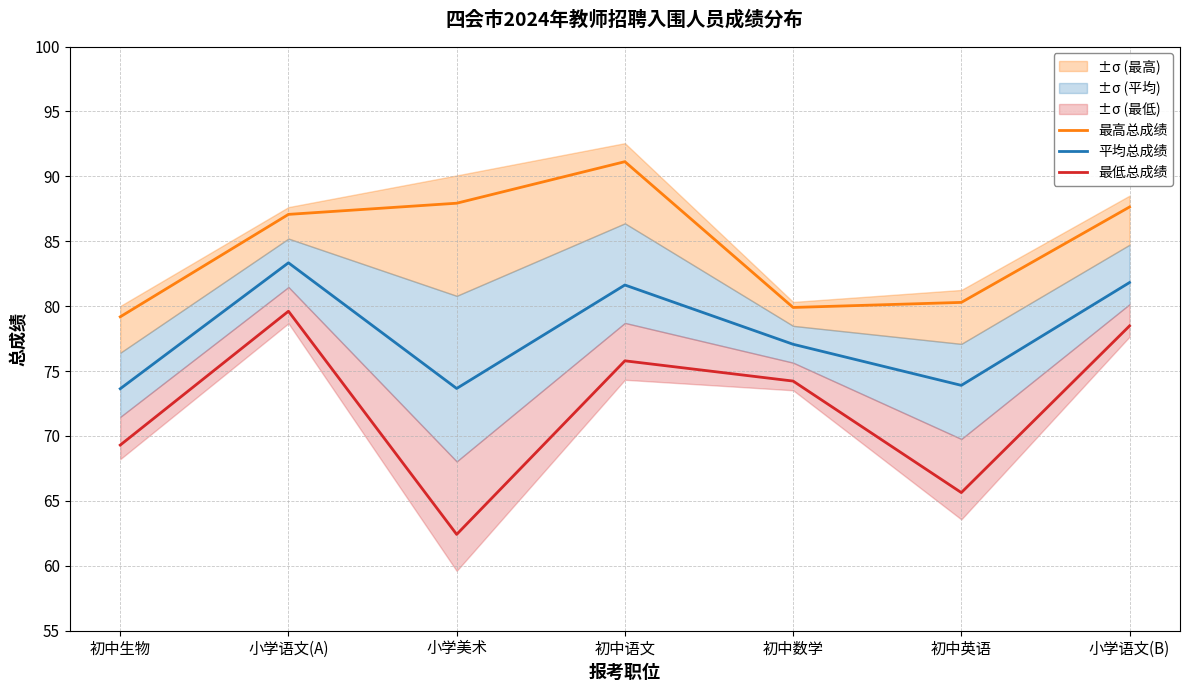

List the series in order of their peak value, highest first.

最高总成绩, 平均总成绩, 最低总成绩